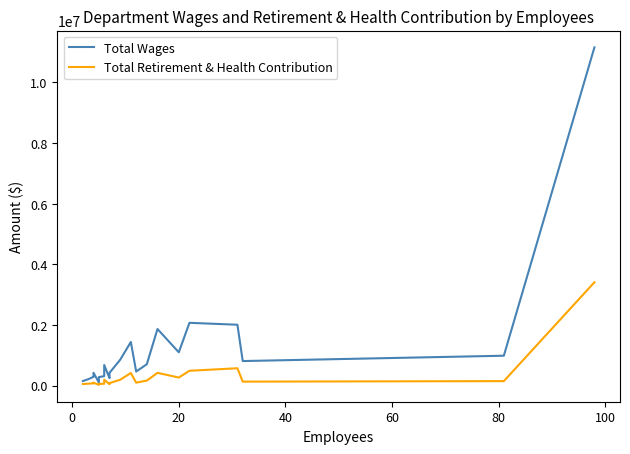

What are all the series names shown in the legend?

Total Wages, Total Retirement & Health Contribution